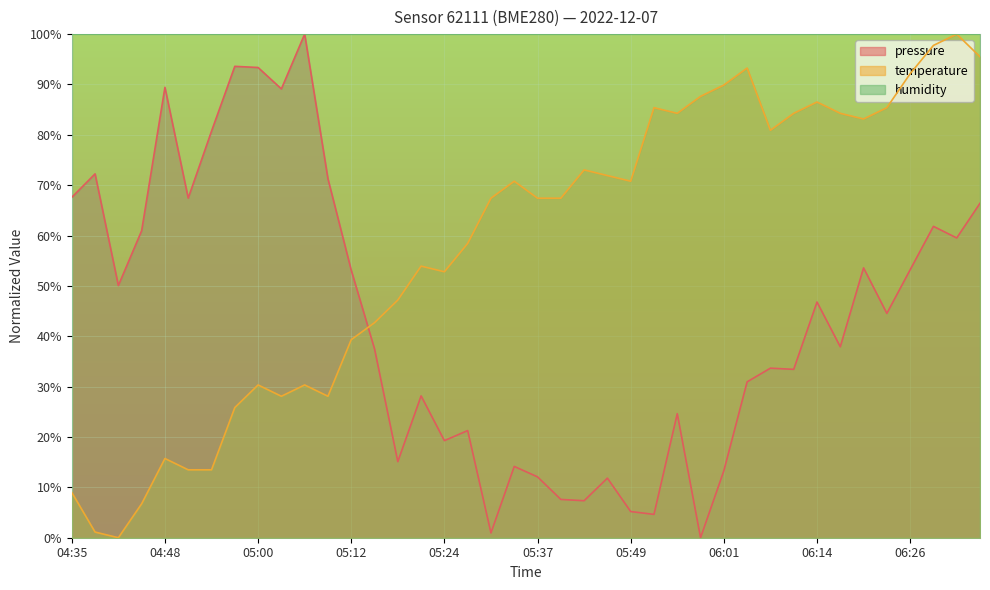

What is the total value across all series at 06:23?

129.9